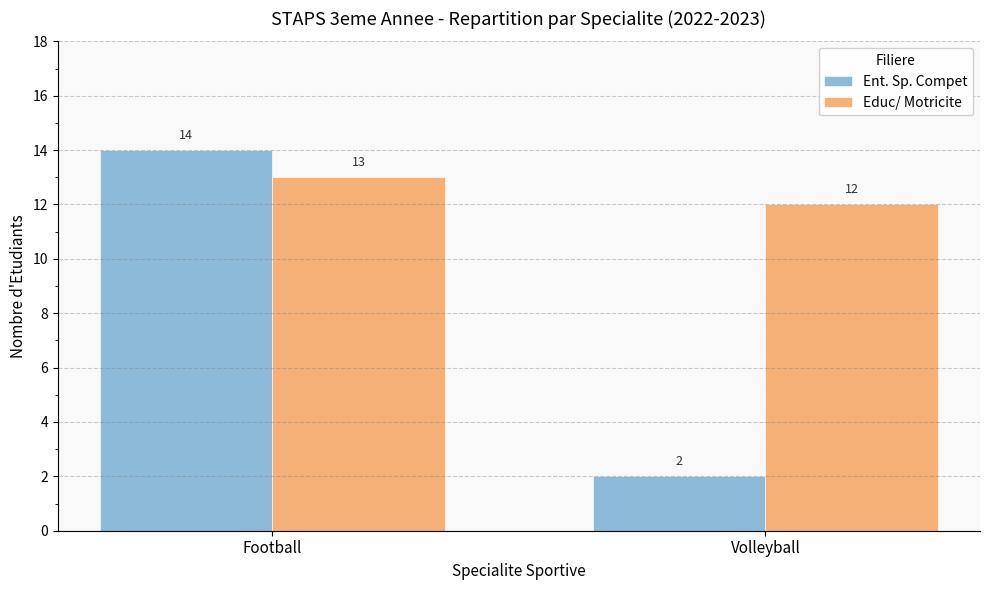

What is the greatest value displayed?

14